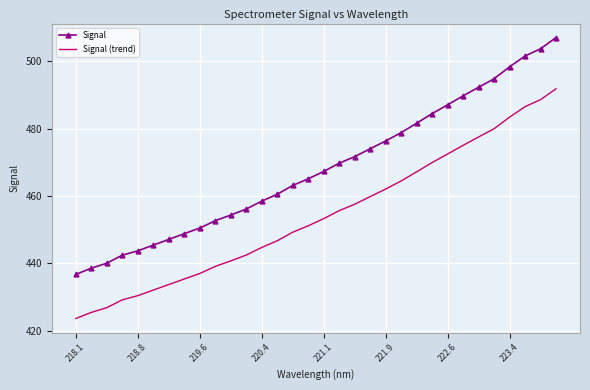

What is the maximum value for Signal?

507.1